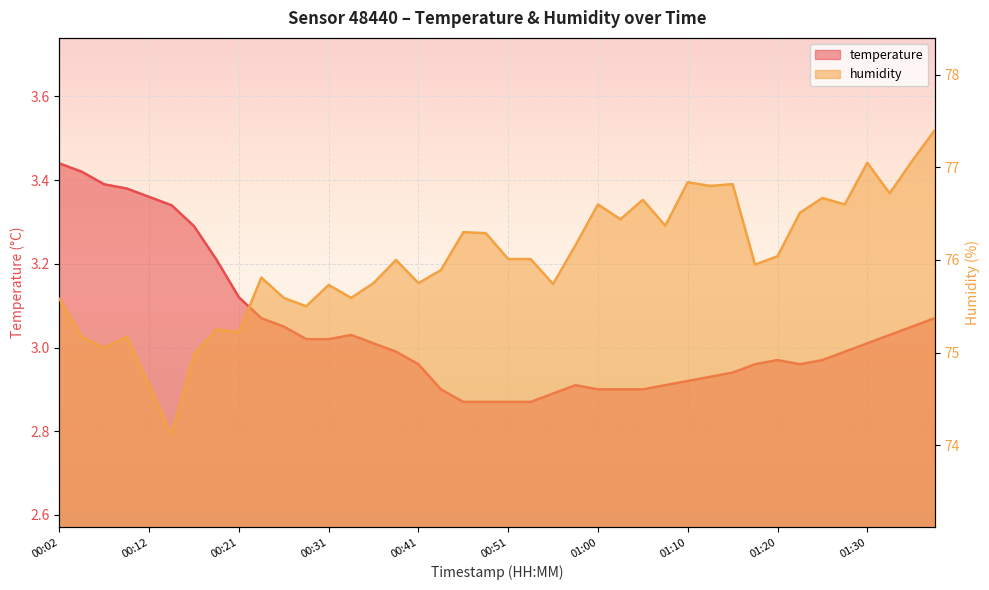

What is the label of the 17th point from the right?

00:58